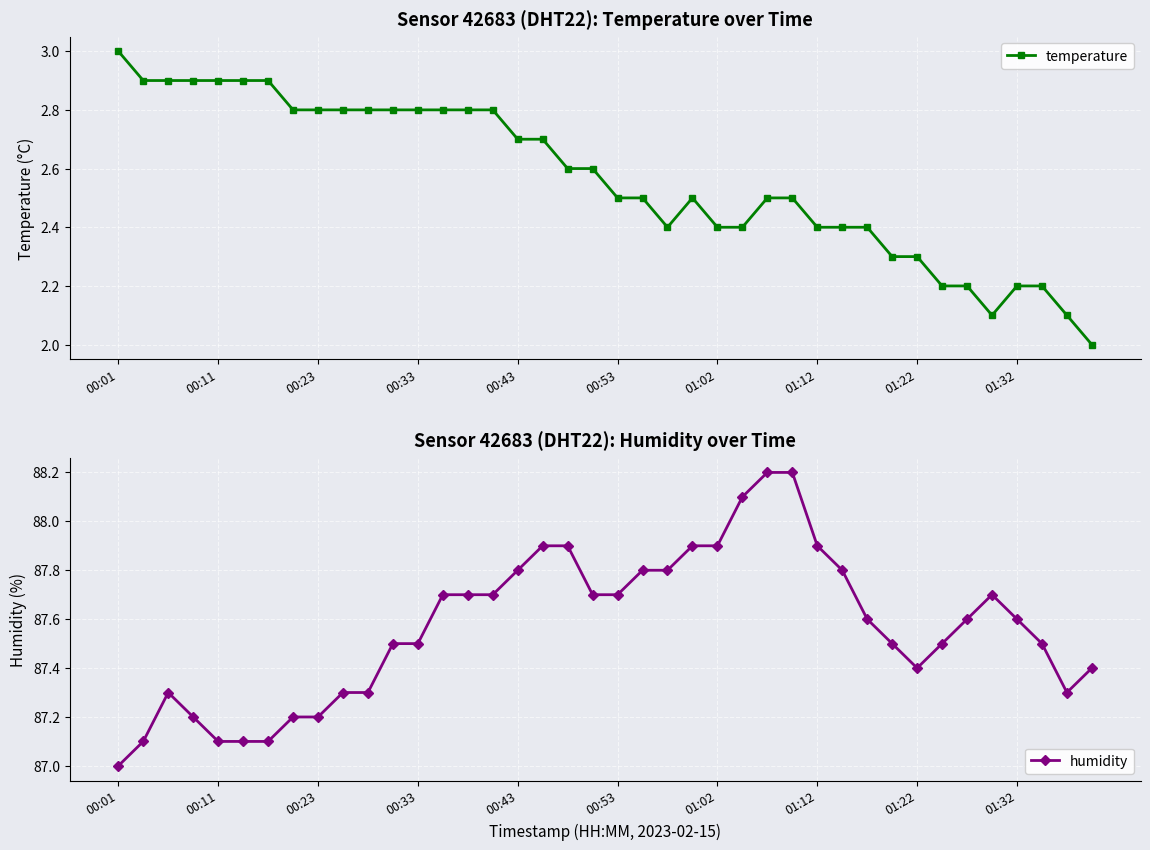

True or false: humidity and temperature cross at least once.

False